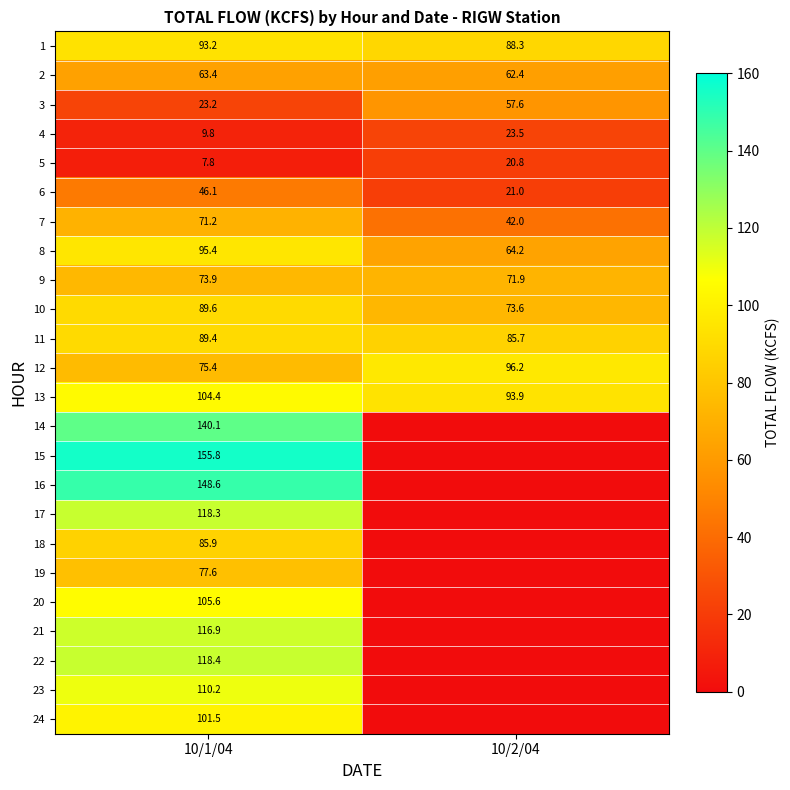

What is the spread (max minus min) of values at 10/1/04?

148.0